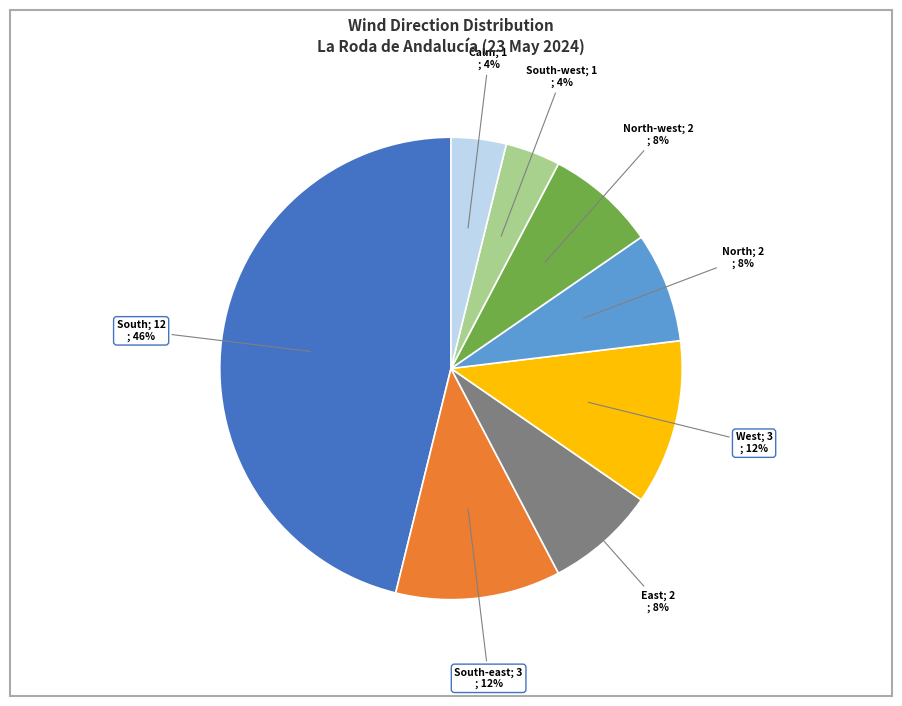

To the nearest percent, what is the average slice percentage?

12%